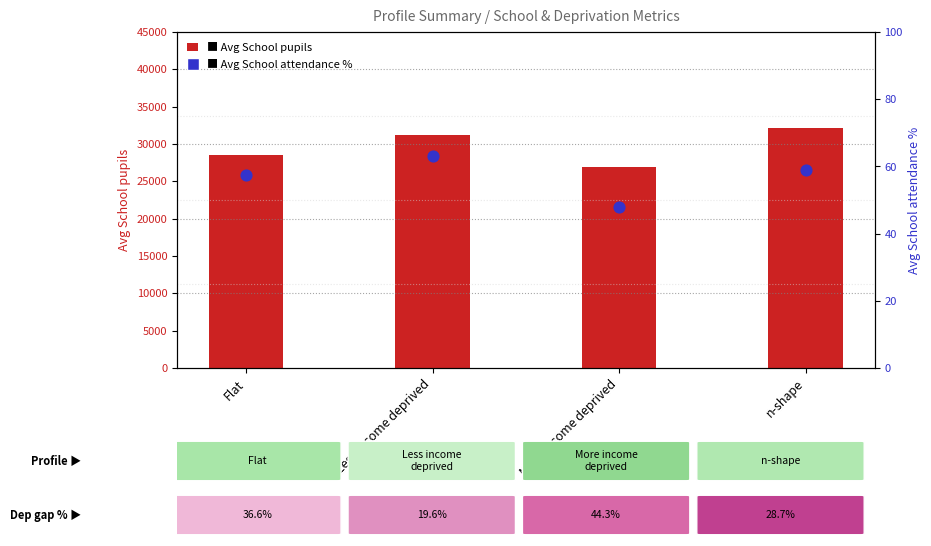

What are all the series names shown in the legend?

Avg School pupils, Avg School attendance %